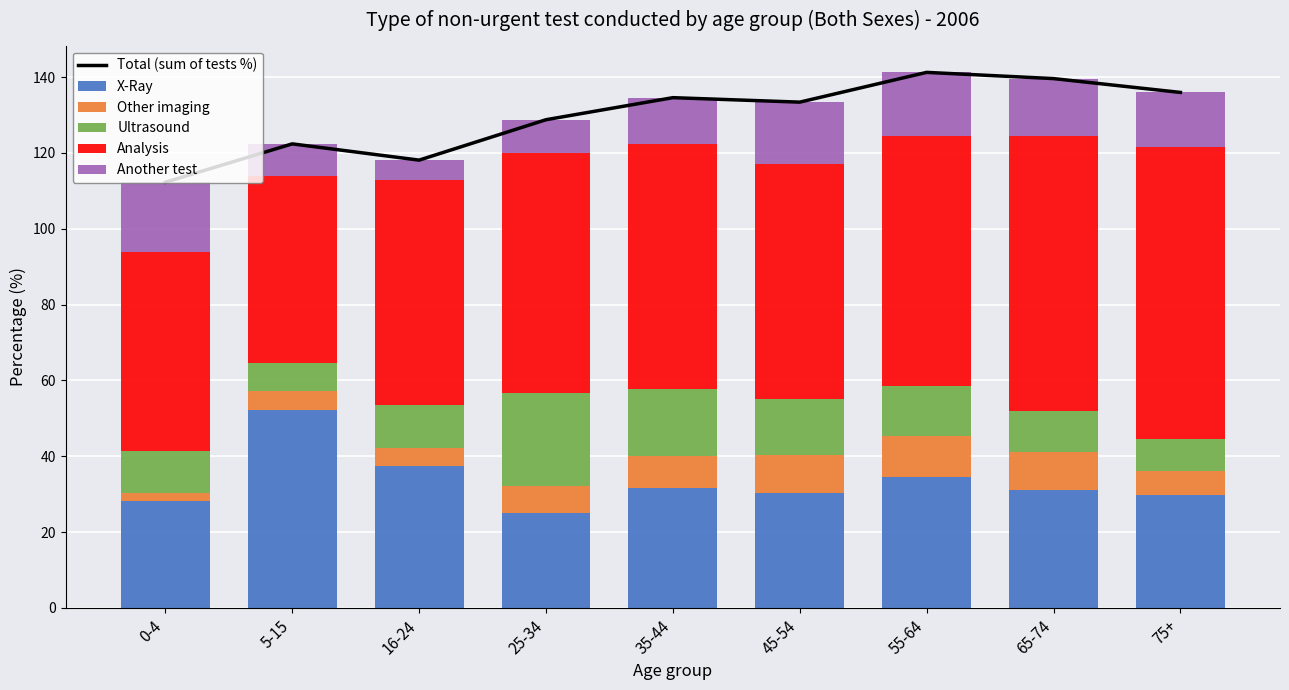

Rank the series at 45-54 from lowest to highest value.

Other imaging, Ultrasound, Another test, X-Ray, Analysis, Total (sum of tests %)